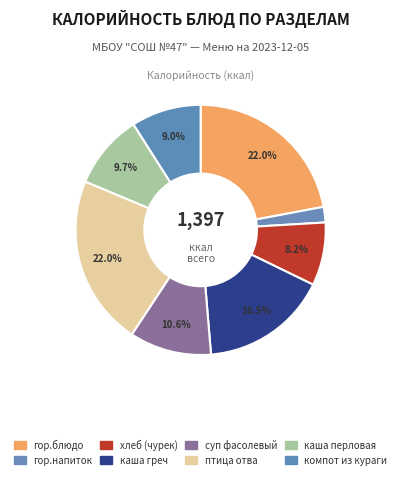

Is there any slice that represents more than half of the pie?

No